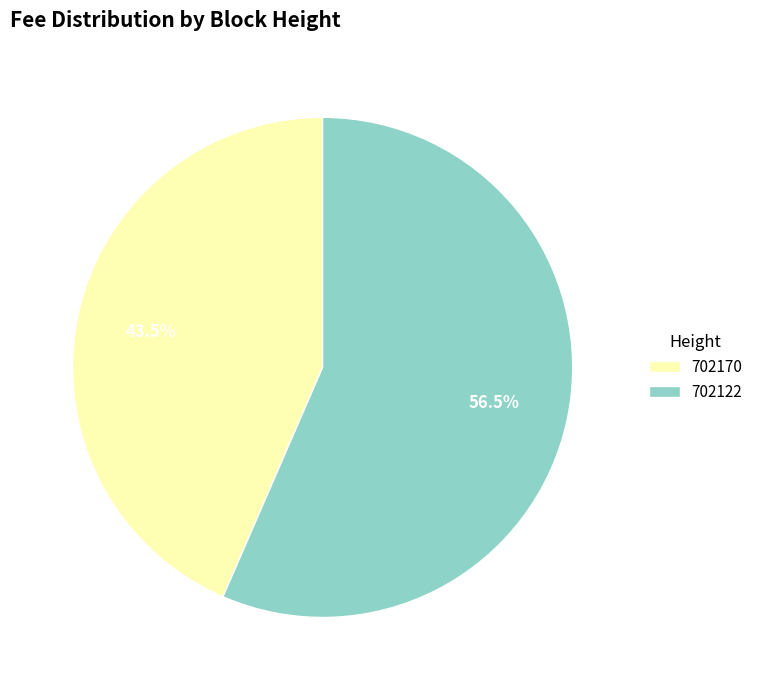

To the nearest percent, what is the difference between the 702170 and 702122 slice percentages?

13%